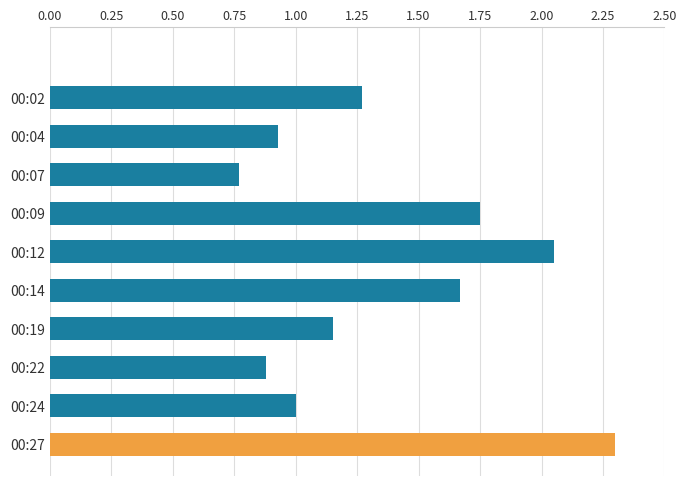

Which has a higher value, 00:24 or 00:04?

00:24